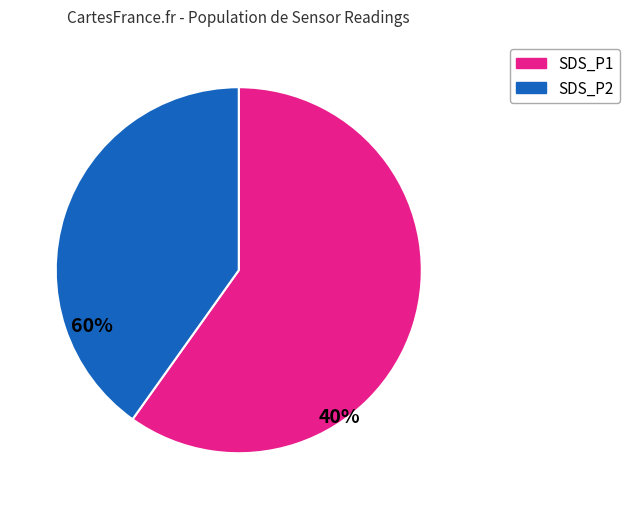

Which slice is the smallest?

SDS_P2